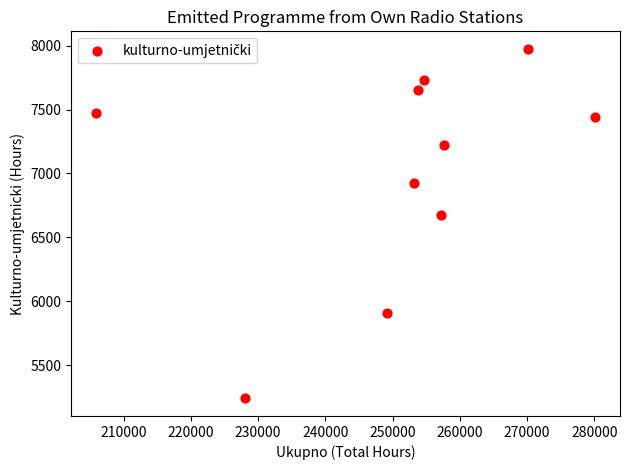

What Y value in the scatter plot is closest to 6607?

6674